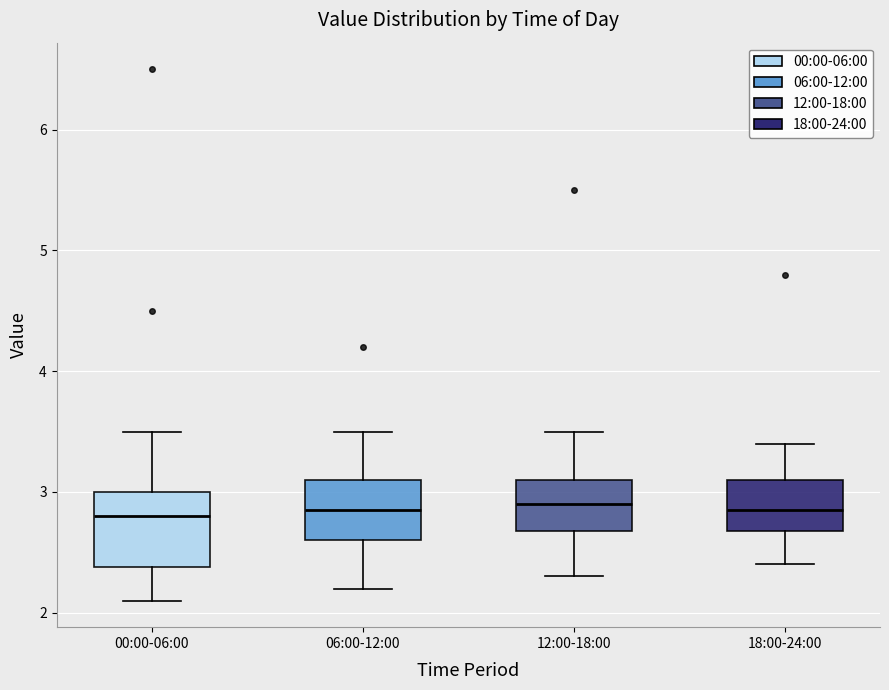

Where does the median line of the box for 18:00-24:00 sit on the y-axis? The values are not printed on the chart, so give them approximately, as read against the axis.

2.9